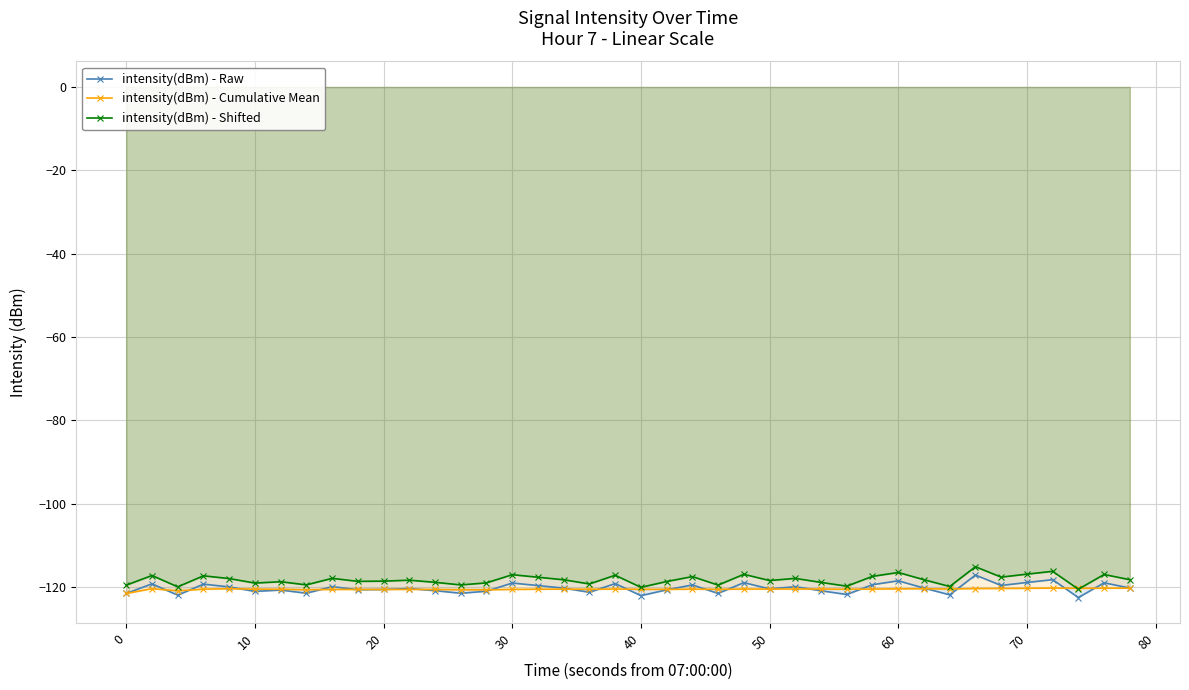

What are all the series names shown in the legend?

intensity(dBm) - Raw, intensity(dBm) - Cumulative Mean, intensity(dBm) - Shifted